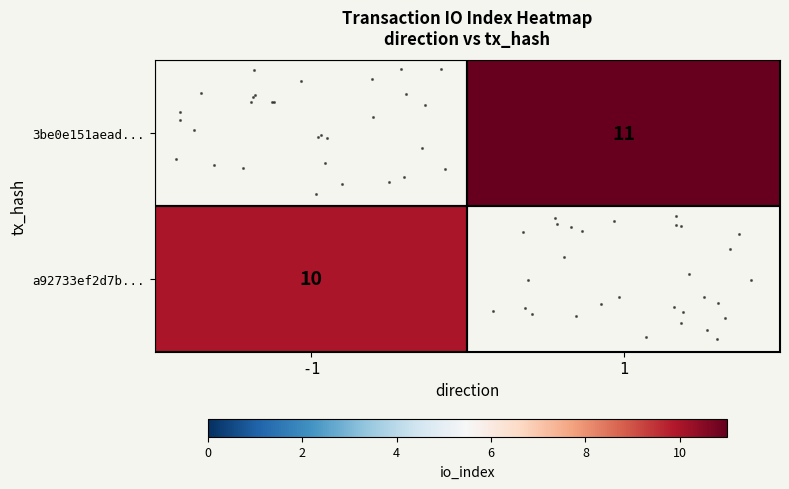

What is the sum of all row_1 values?

11